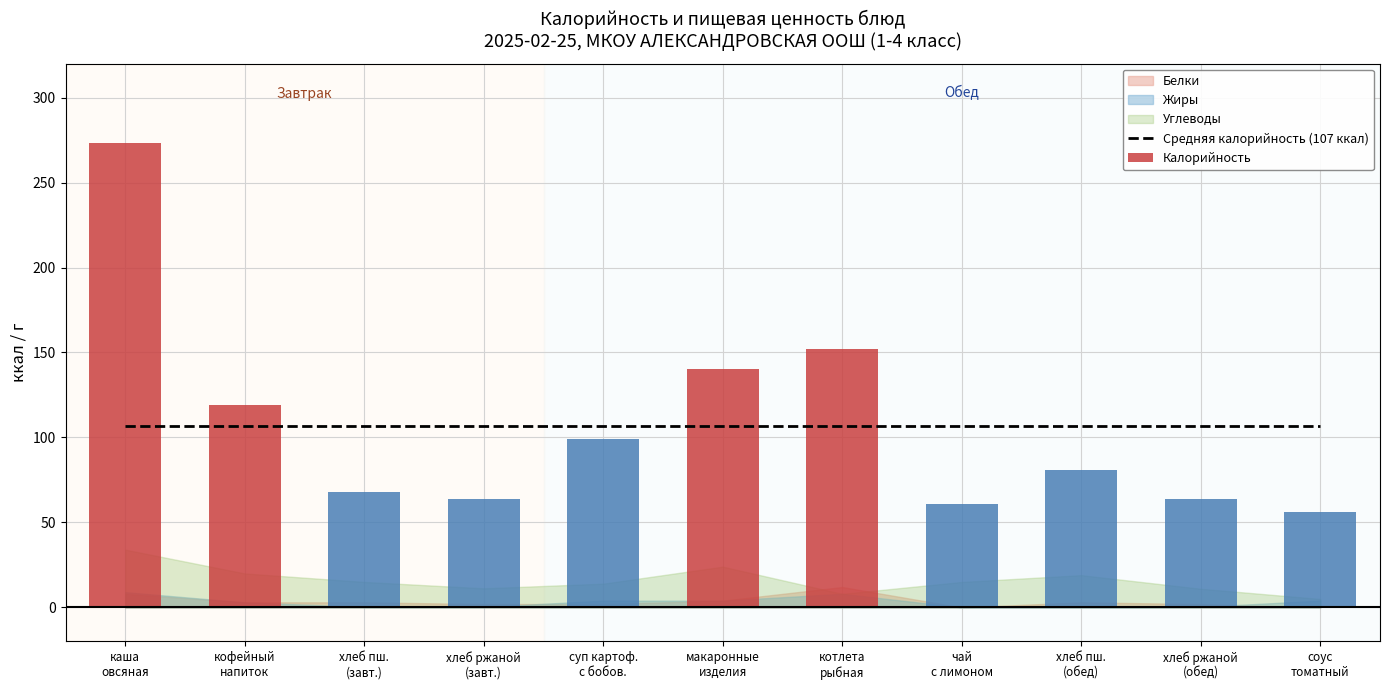

Which category has the highest value across all series?

каша
овсяная